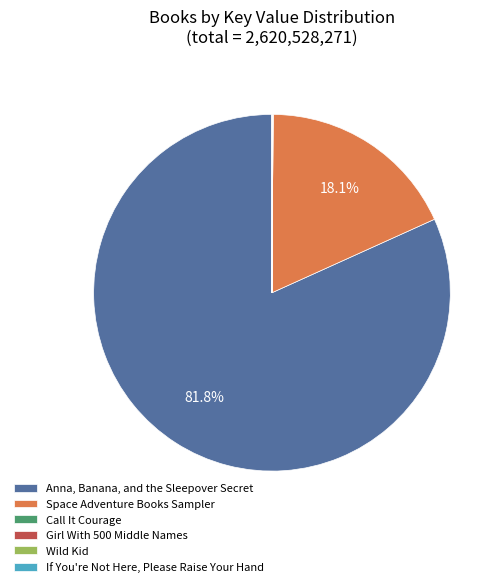

What is the majority slice?

Anna, Banana, and the Sleepover Secret